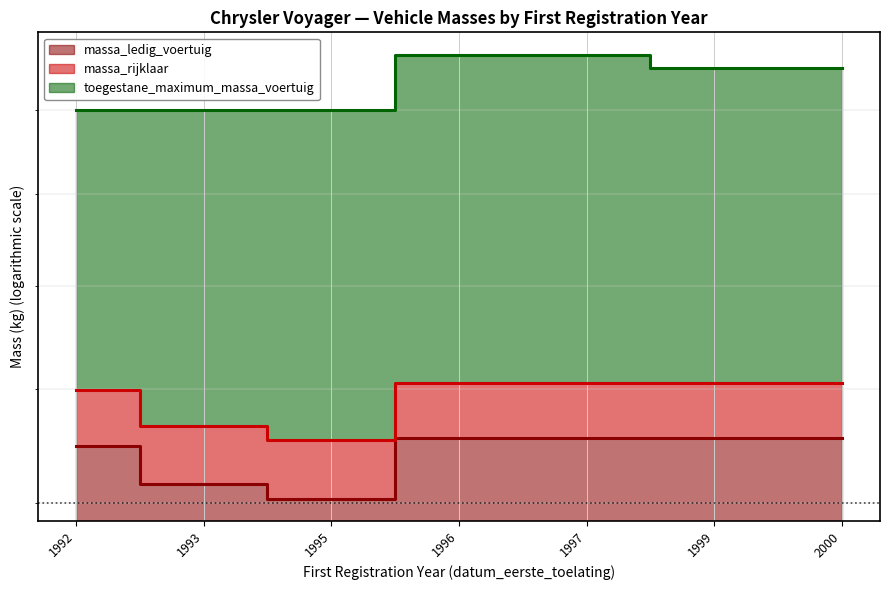

How many lines are shown in the chart?

3